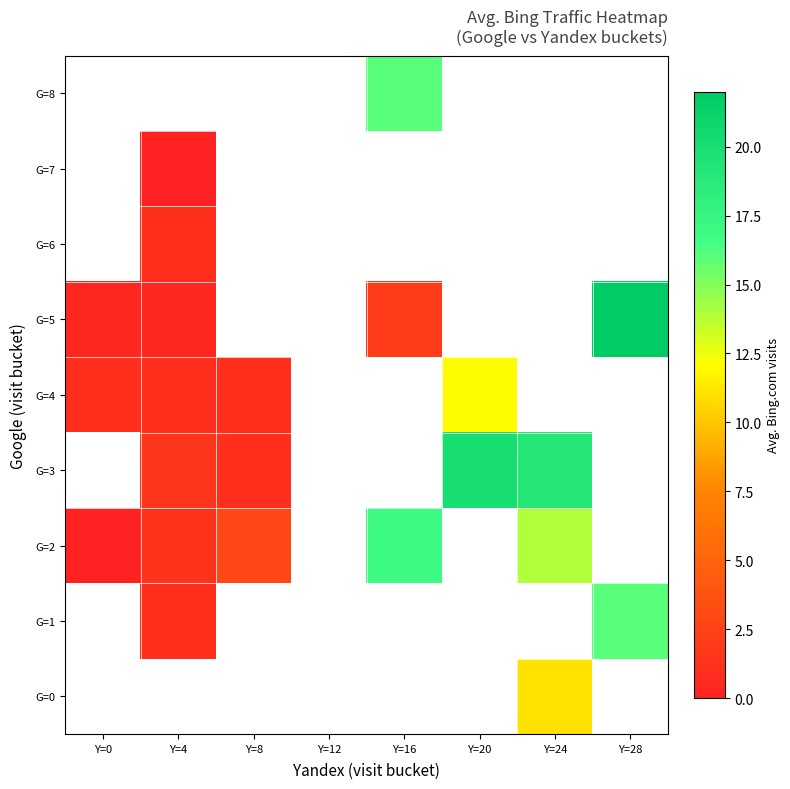

The G=2 series shows 17.0 at Y=16. True or false?

True